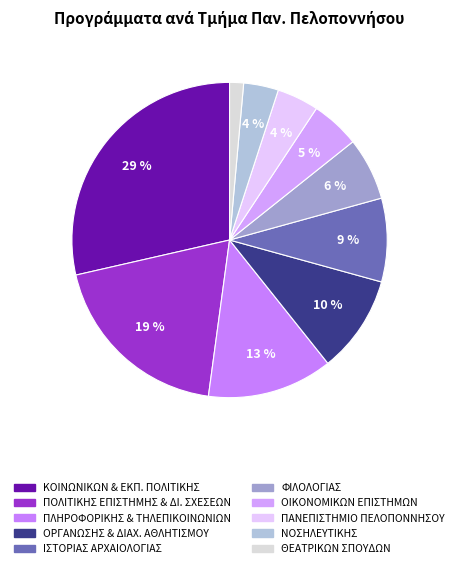

Is there a majority slice in this chart?

No